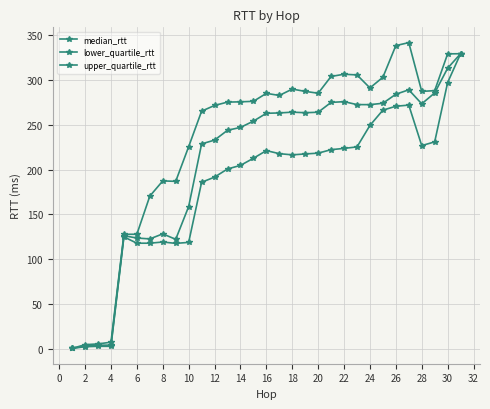

How many categories are shown in the chart?

31